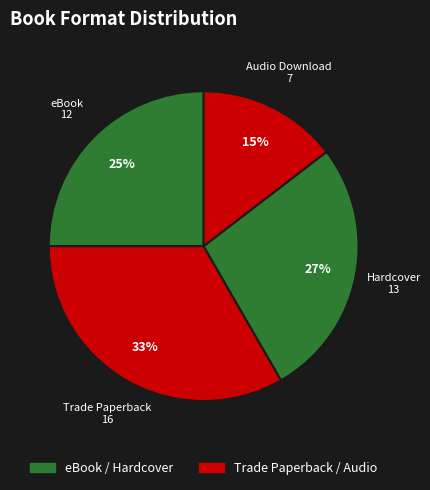

How many slices are in this pie chart?

4